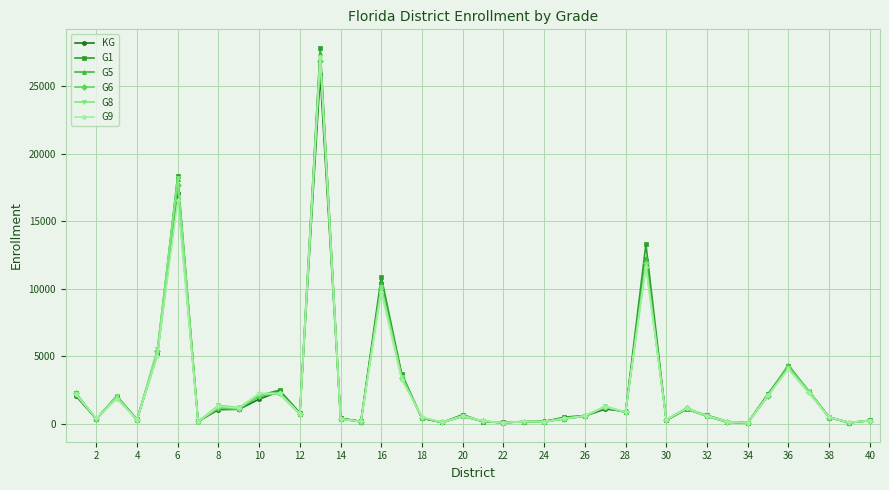

Which series has the largest range (max minus min)?

G1